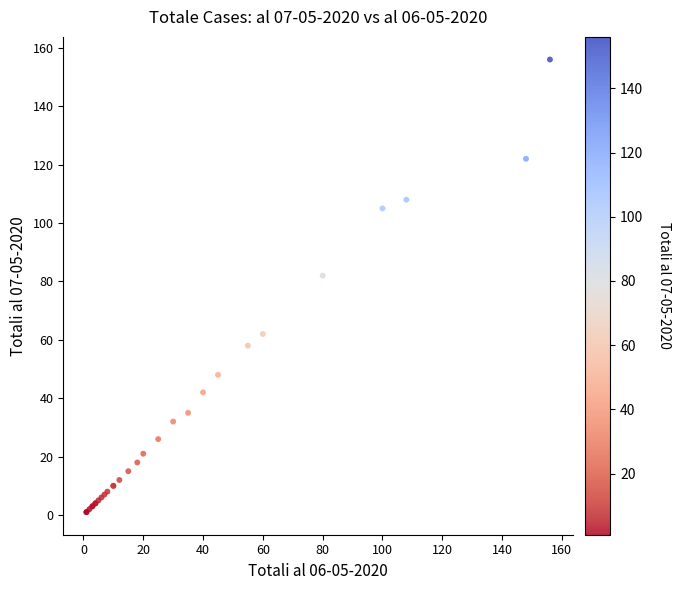

What Y value in the scatter plot is closest to 78?

82